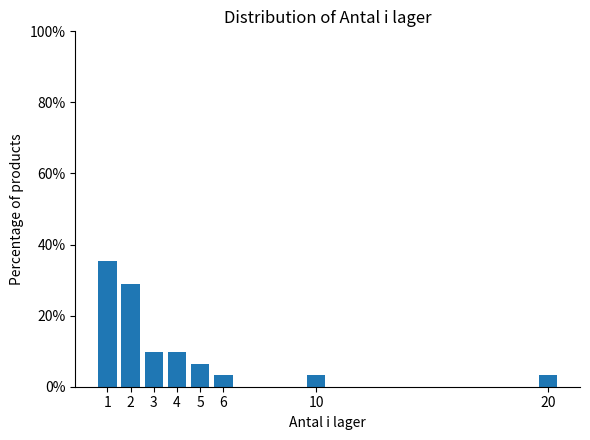

Reading left to right, what are all the values shown in this chart?

1=35.5	2=29.0	3=9.7	4=9.7	5=6.5	6=3.2	10=3.2	20=3.2